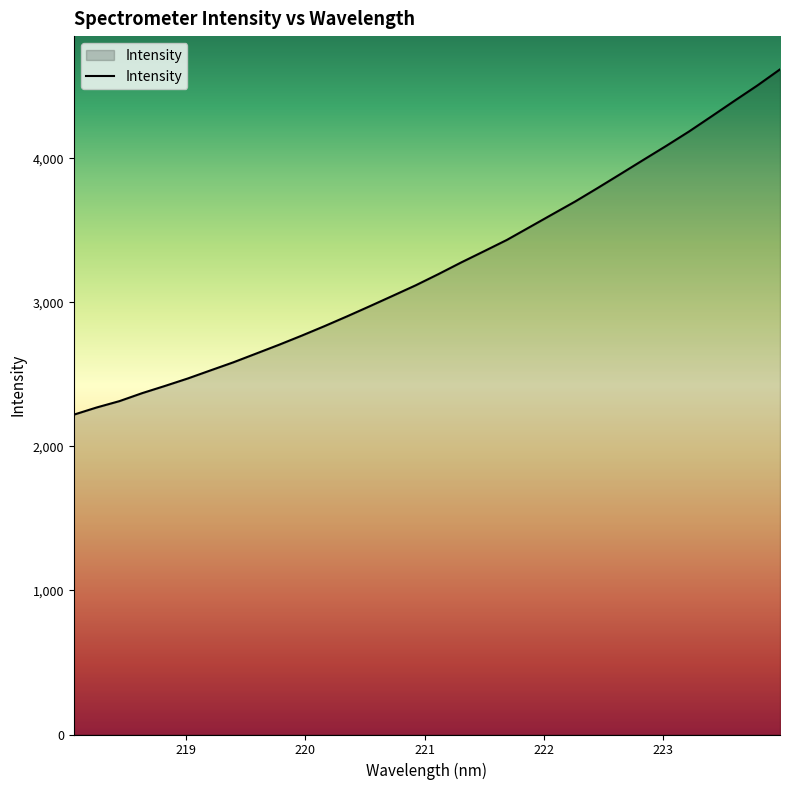

What is the maximum value shown in the chart?

4618.9